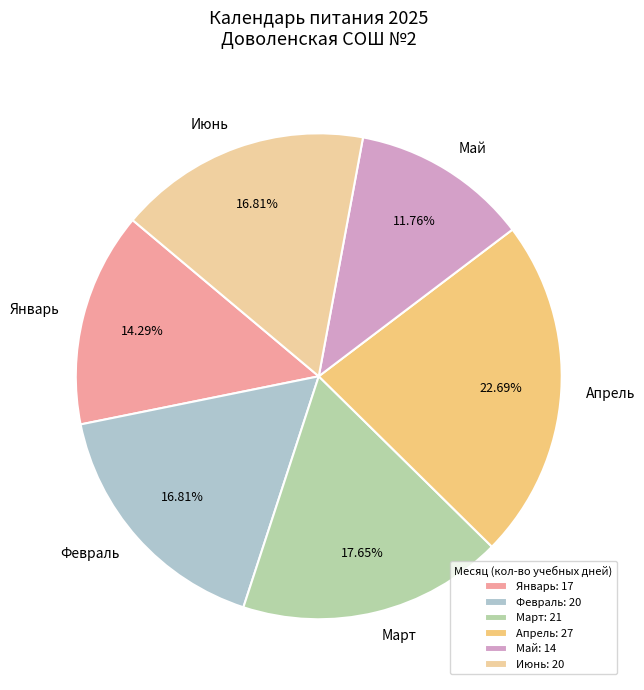

To the nearest percent, what is the difference between the largest and smallest slice percentages?

11%